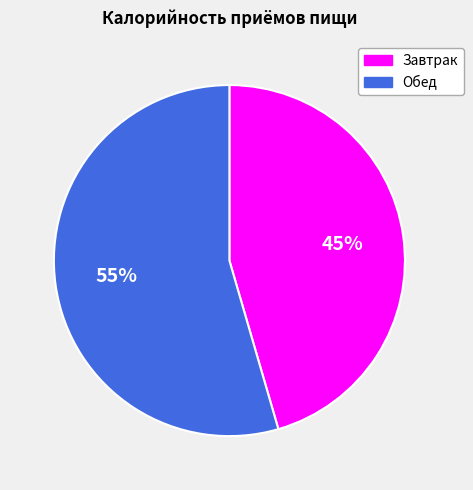

Which slice represents more than half of the pie?

Обед